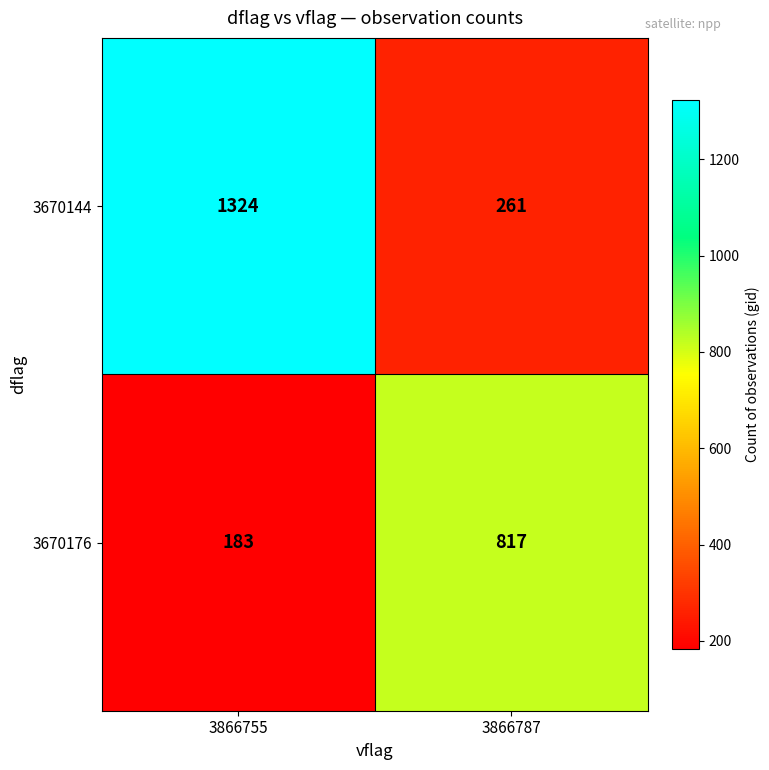

Is it true that 3670144 equals 261 at 3866787?

True